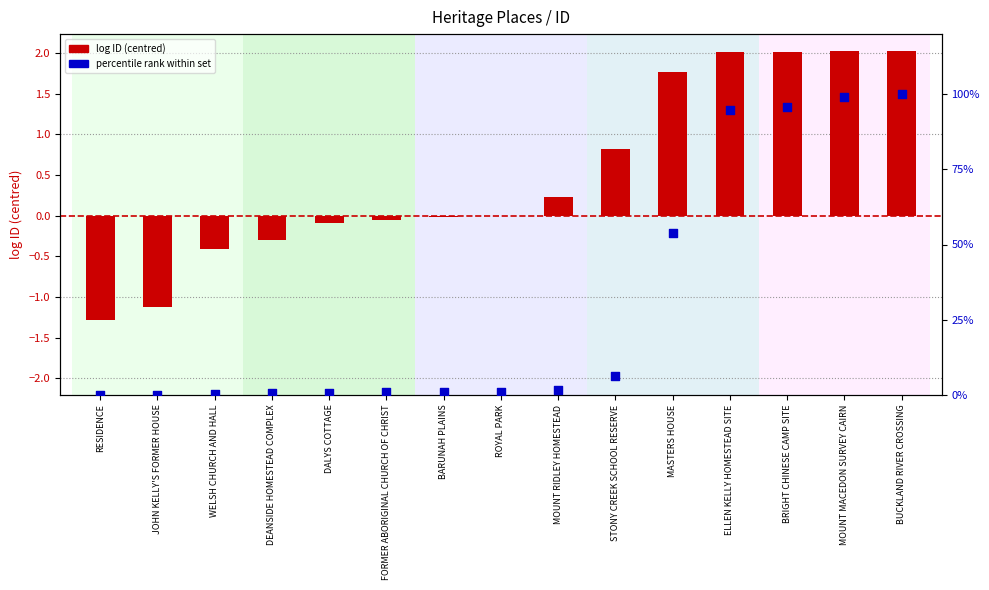

Which series has the largest total across all categories?

percentile rank within set